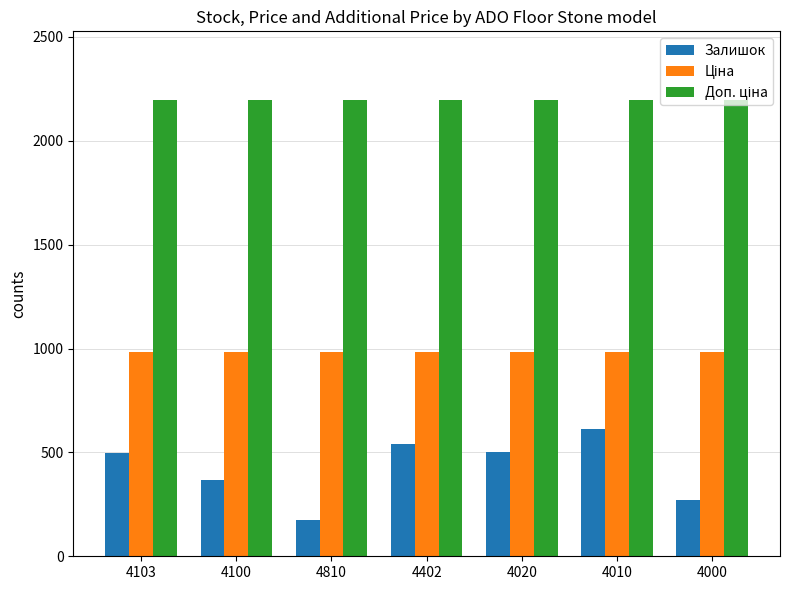

Which series has the largest range (max minus min)?

Залишок